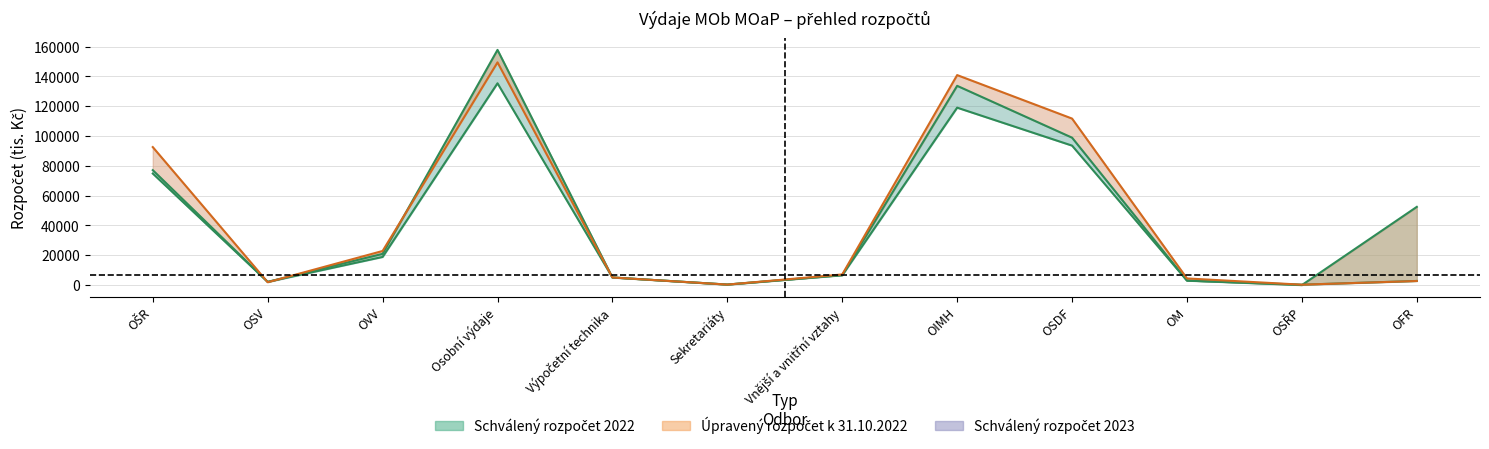

True or false: Schválený rozpočet 2022 and Schválený rozpočet 2023 intersect in this chart.

True